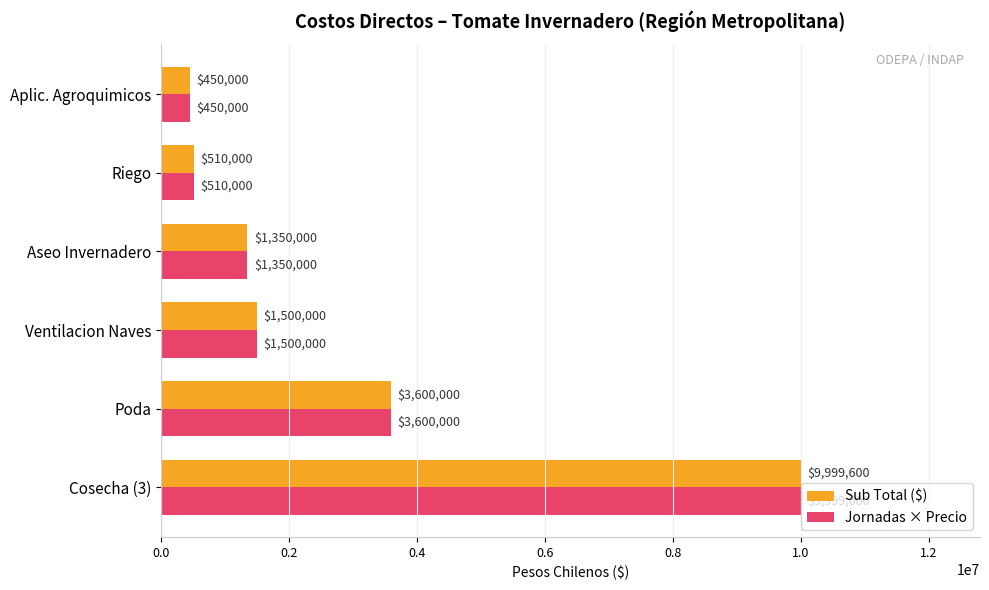

At which category is the sum across all series the highest?

Cosecha (3)